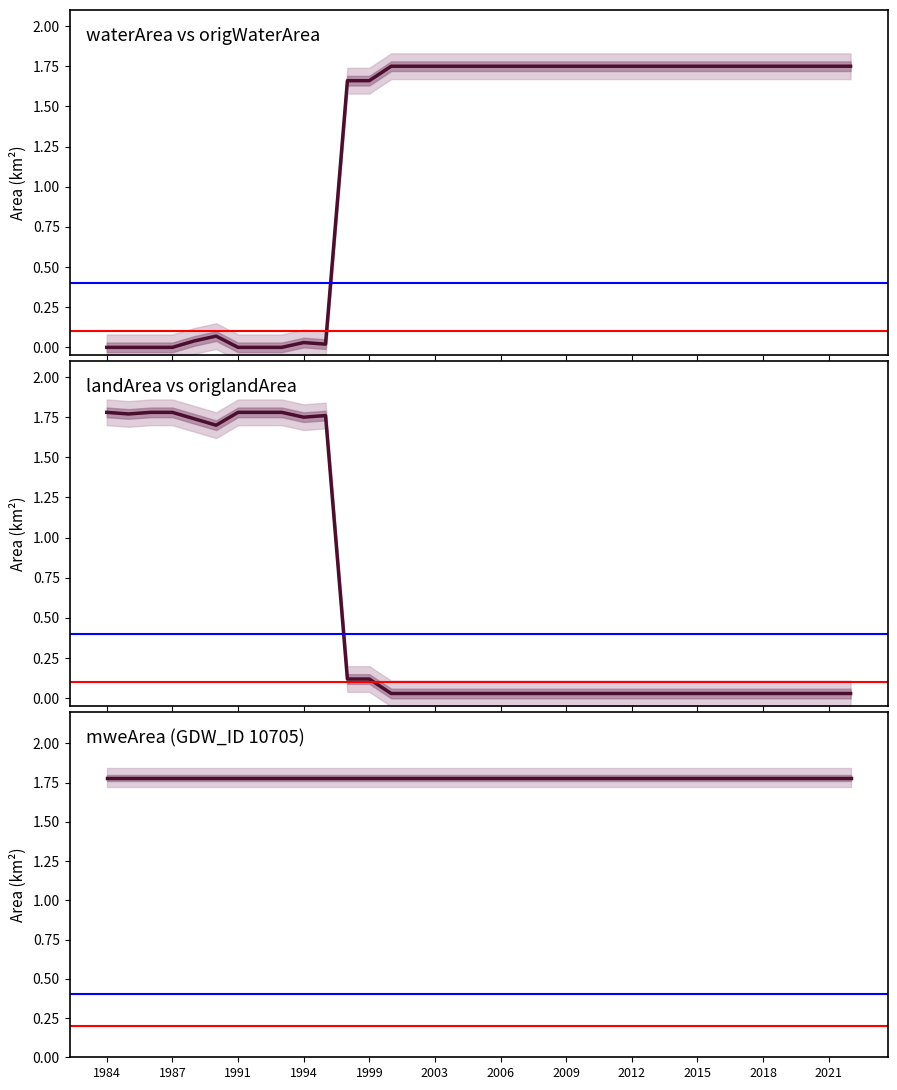

Is it true that landArea equals 2.4 at 2003?

False